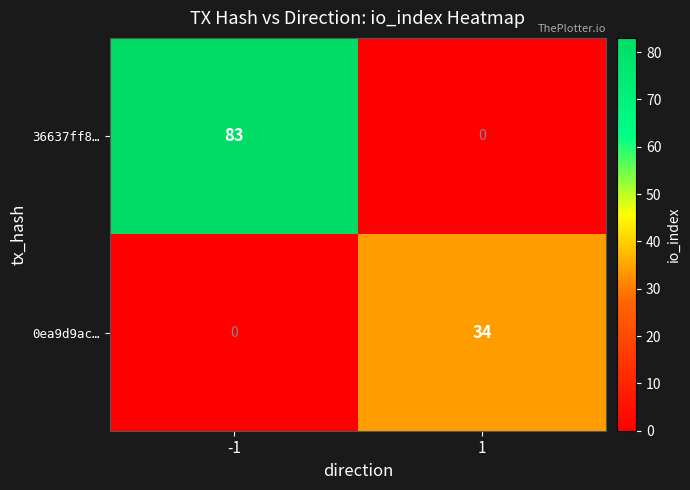

Which series has the largest range (max minus min)?

36637ff8…